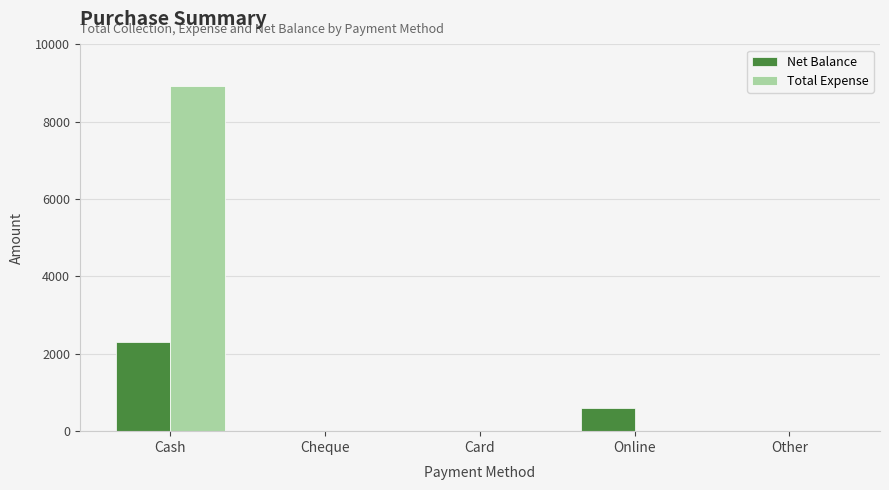

At which label is Net Balance closest to 1157?

Online